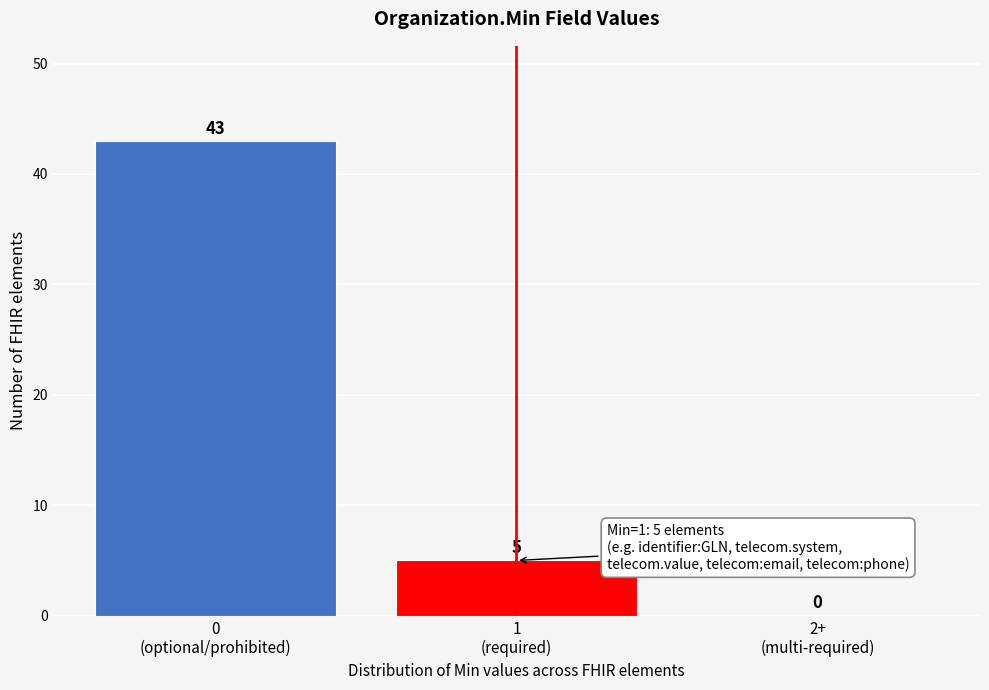

How many values are between 0 and 43?

3